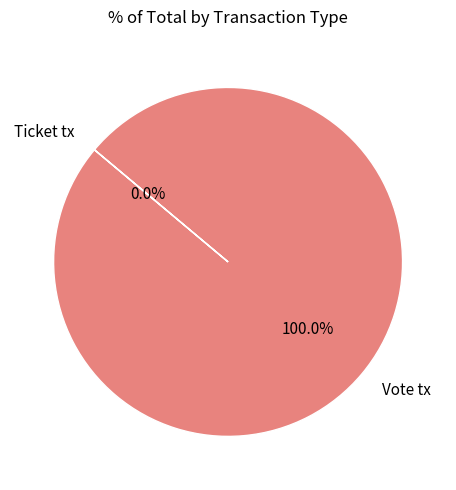

Count the number of slices in the pie.

2